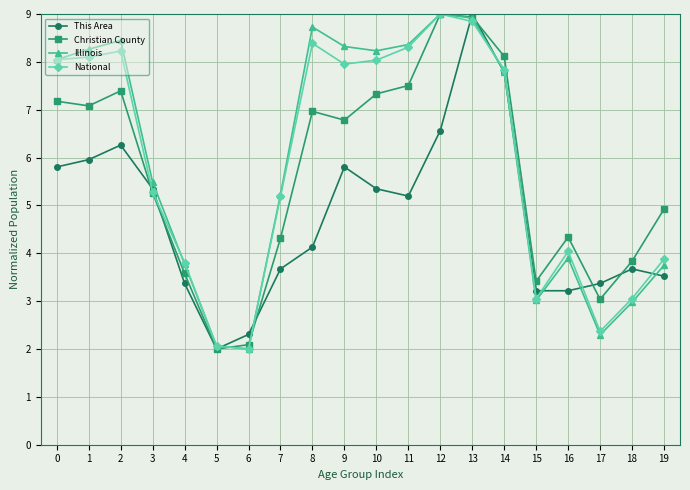

What is the difference between the highest and lowest values at 4?

0.4